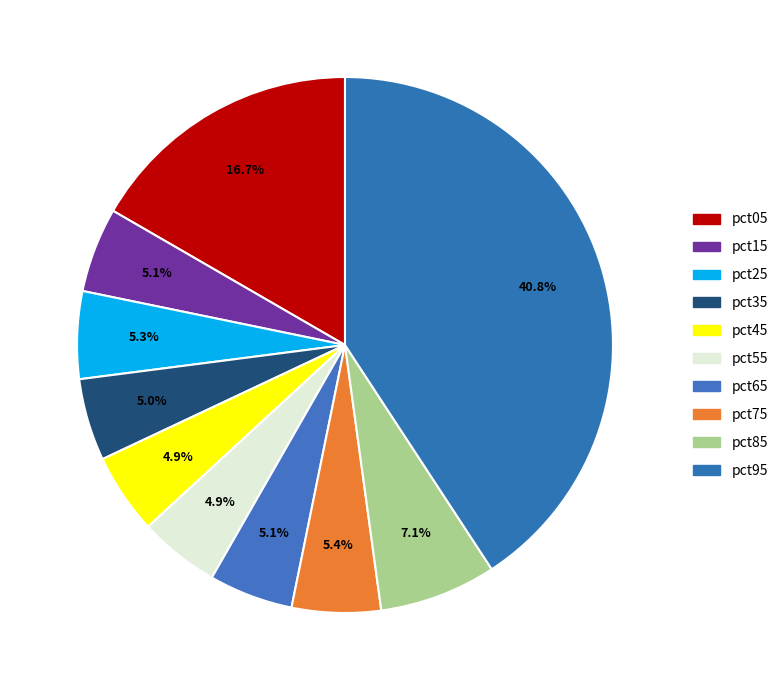

How many segments does this pie chart have?

10